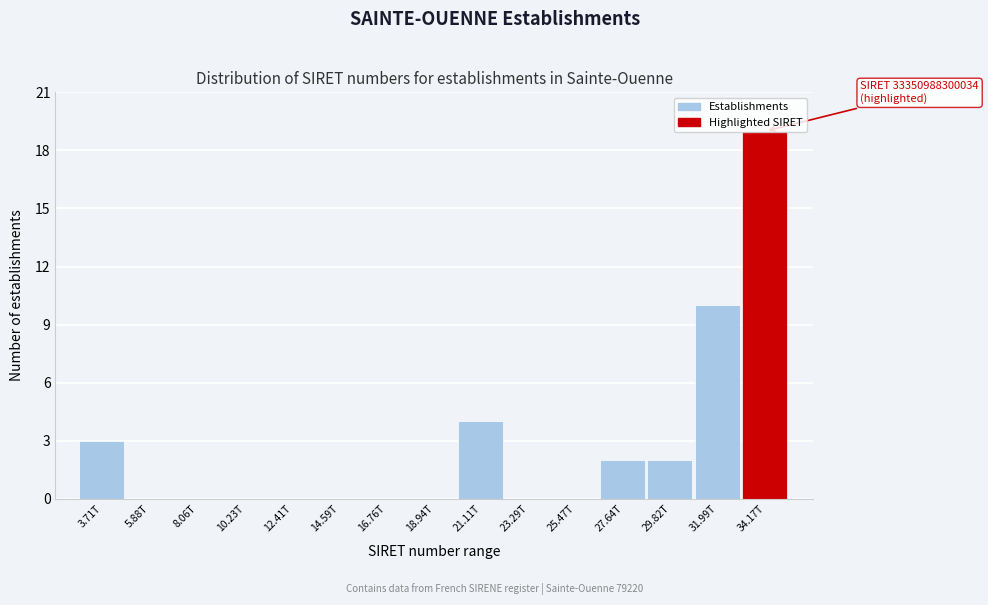

Which category has the highest value across all series?

34.17T